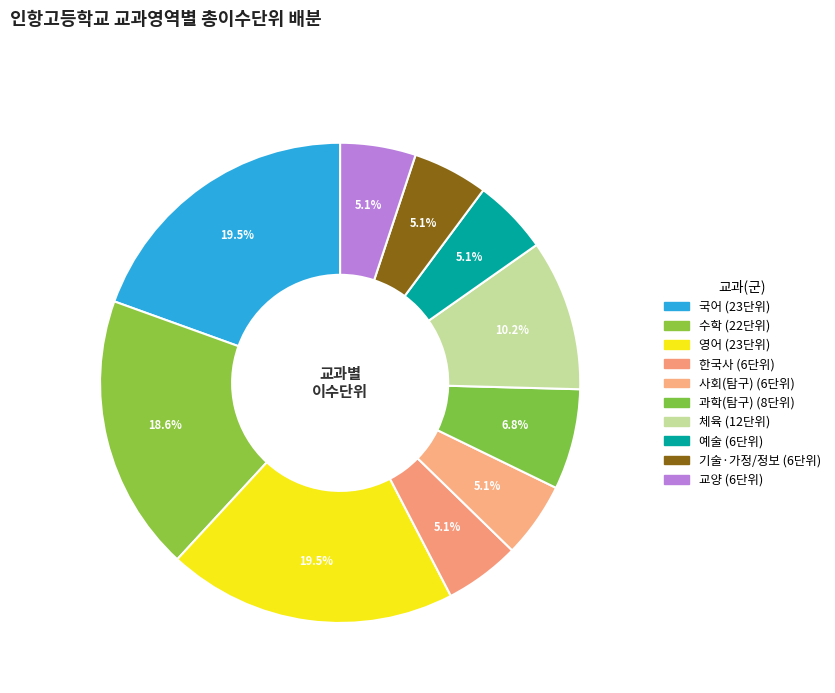

Count the number of slices in the pie.

10